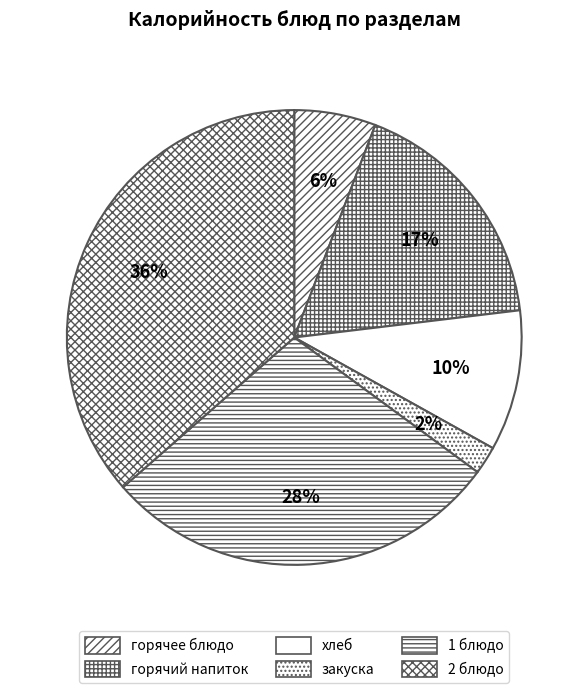

Which has a higher value, горячее блюдо or 1 блюдо?

1 блюдо